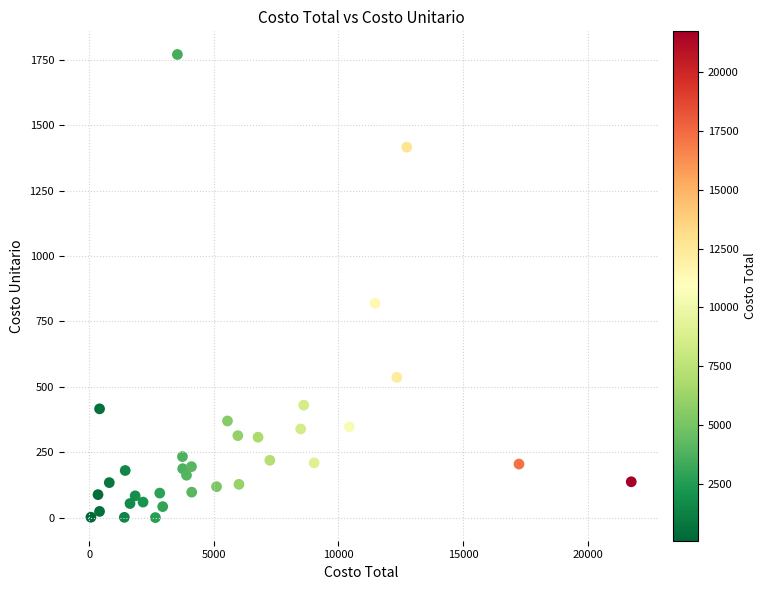

What Y value in the scatter plot is closest to 885?

819.3